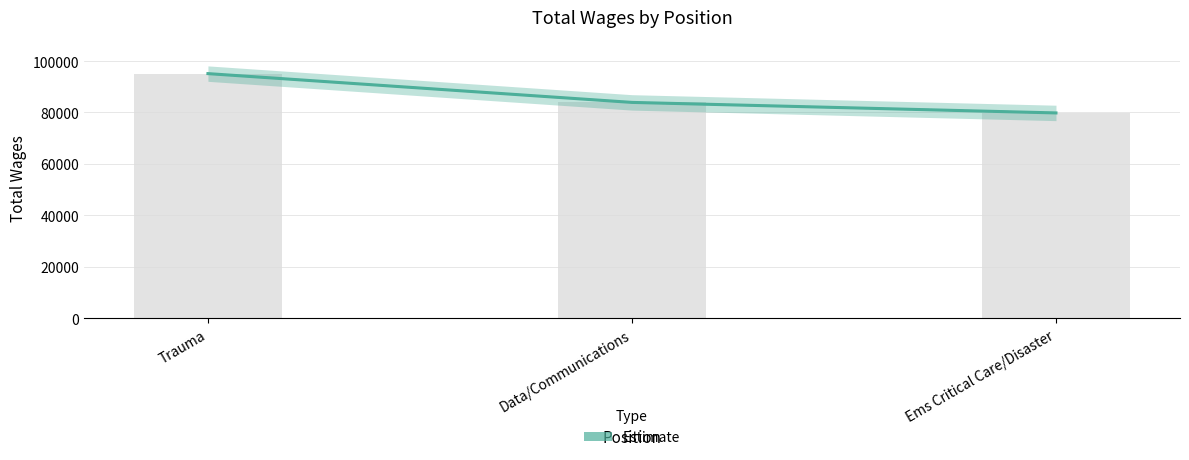

What is the ratio of the value at Ems Critical Care/Disaster to the value at Trauma?

0.8